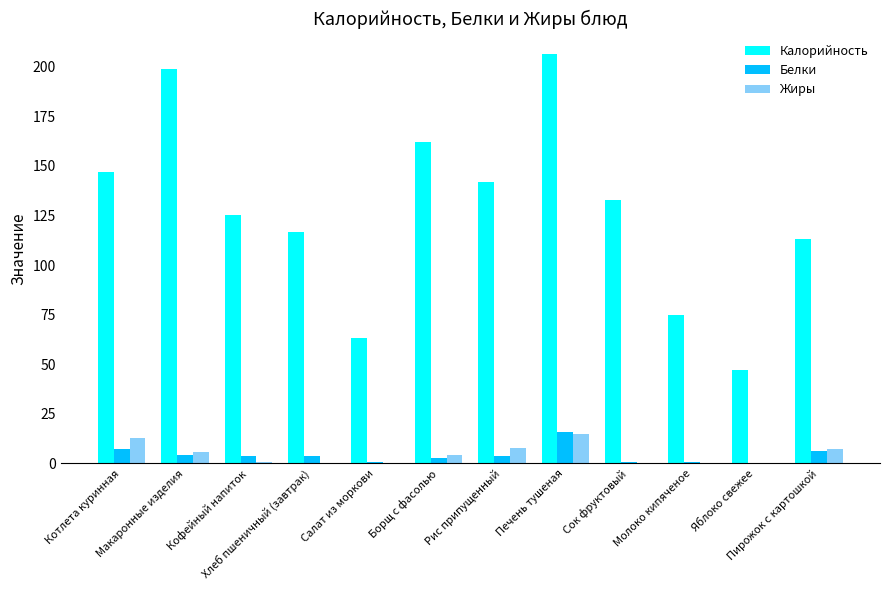

How many groups of bars are there?

12